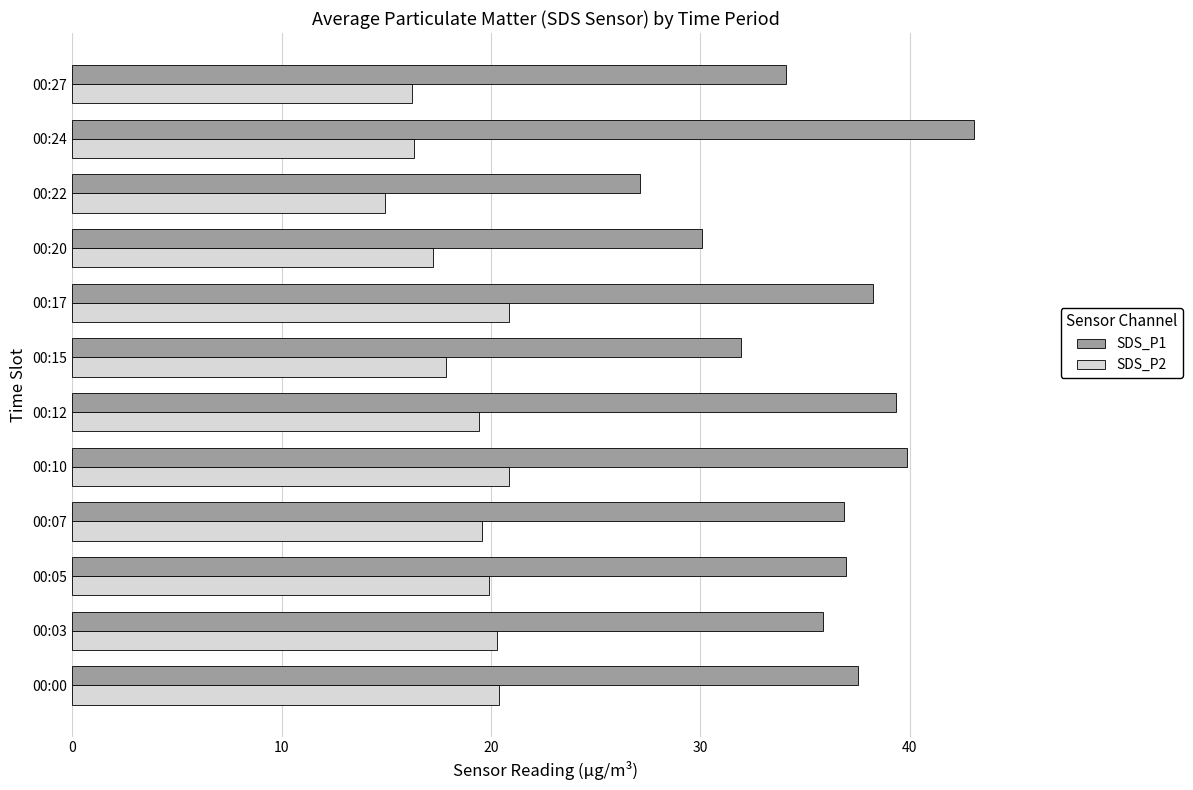

List the series in order of their overall mean, highest first.

SDS_P1, SDS_P2